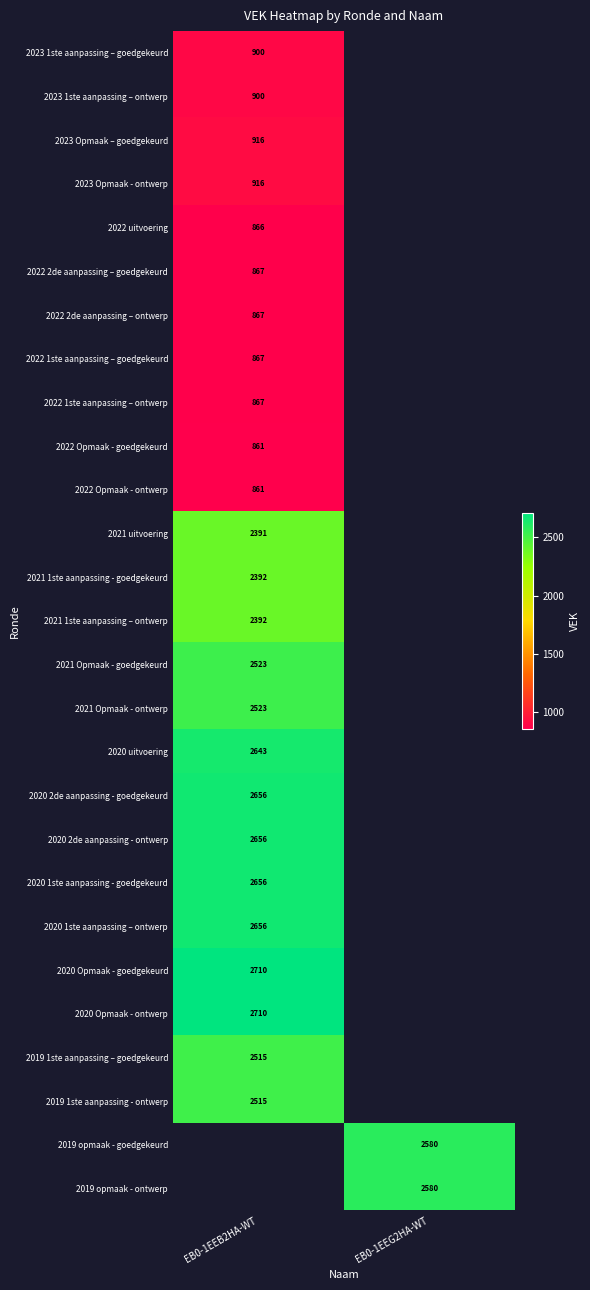

True or false: 2020 1ste aanpassing - goedgekeurd has a value of 992 at EB0-1EEB2HA-WT.

False